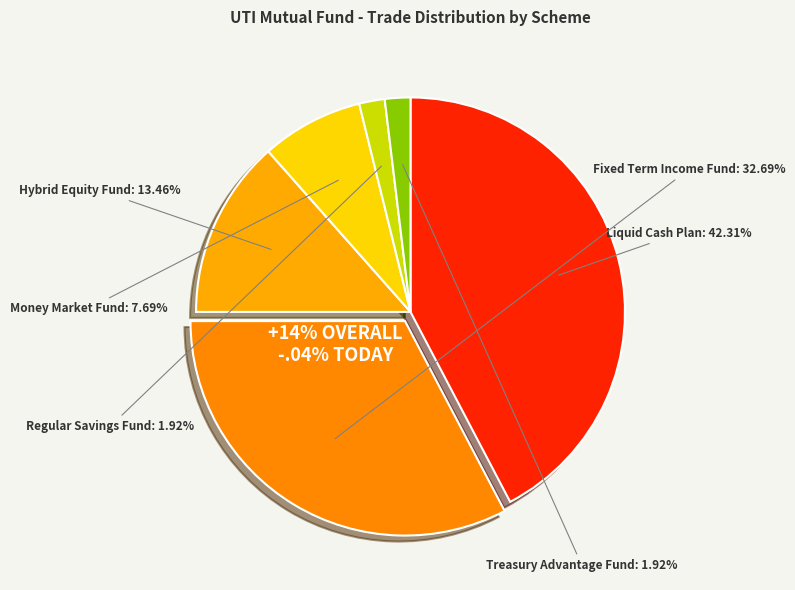

Which has a higher value, Uti - Hybrid Equity Fund or Uti - Regular Savings Fund.?

Uti - Hybrid Equity Fund